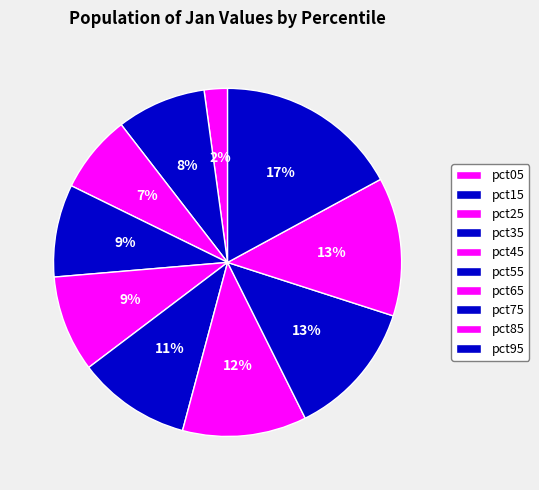

How many segments does this pie chart have?

10